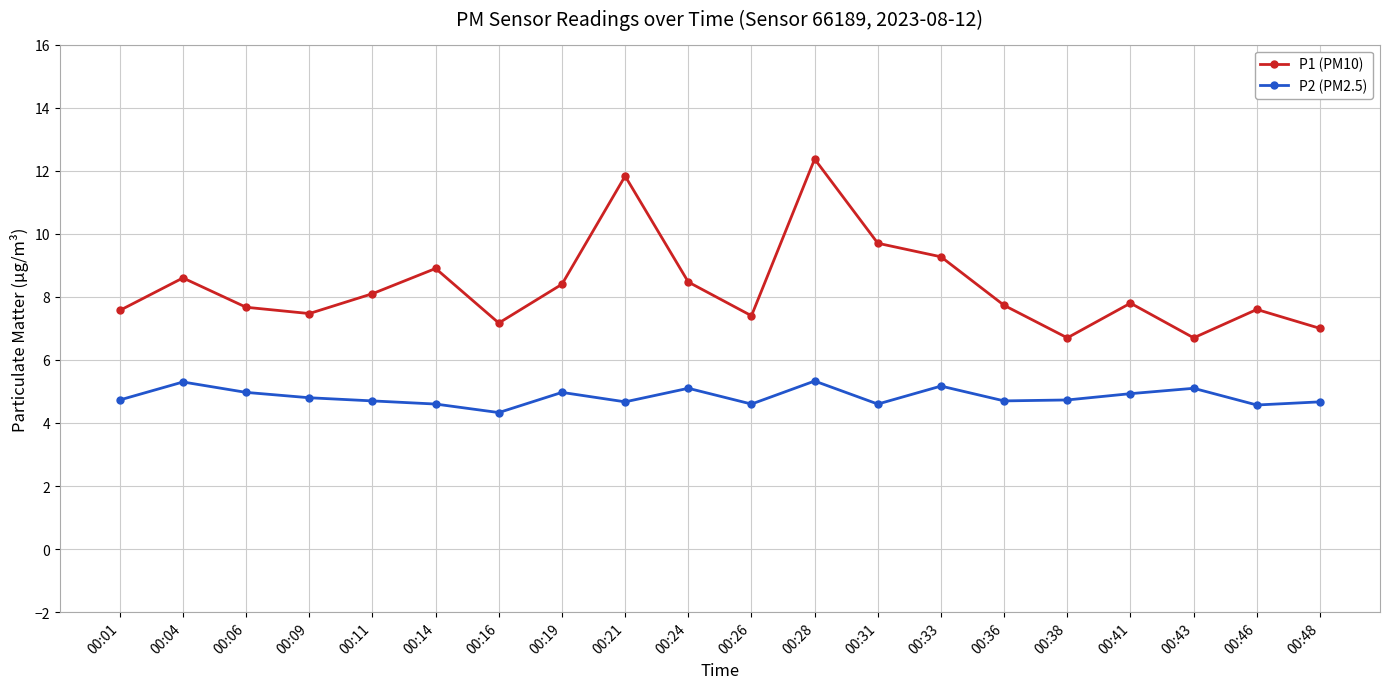

What is the average value of the P1 (PM10) series?

8.3